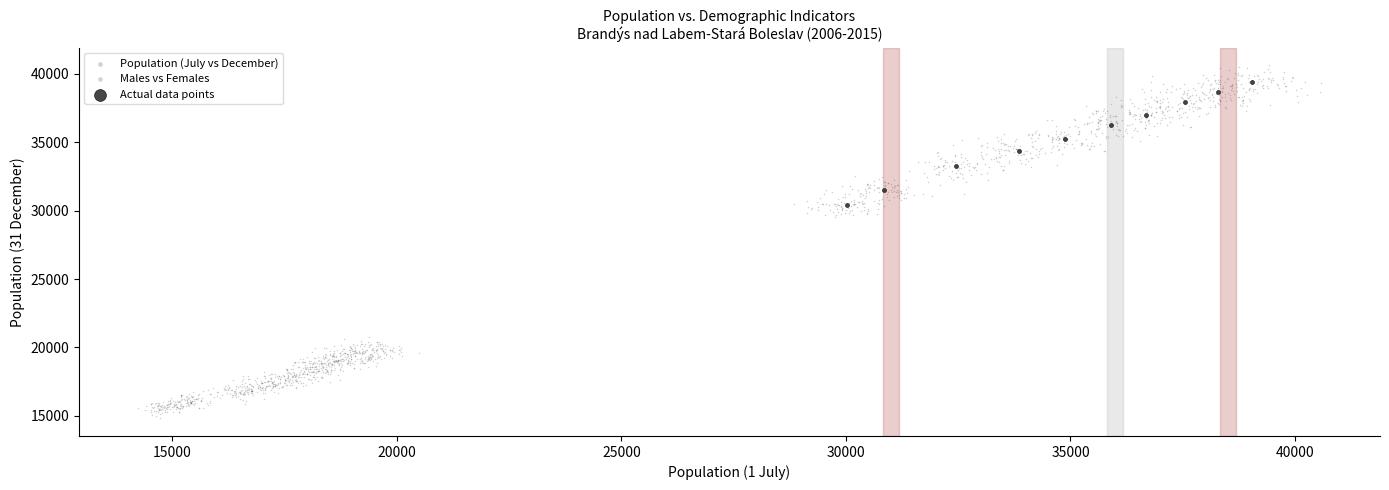

Which series contains the lowest Y value?

Males vs Females